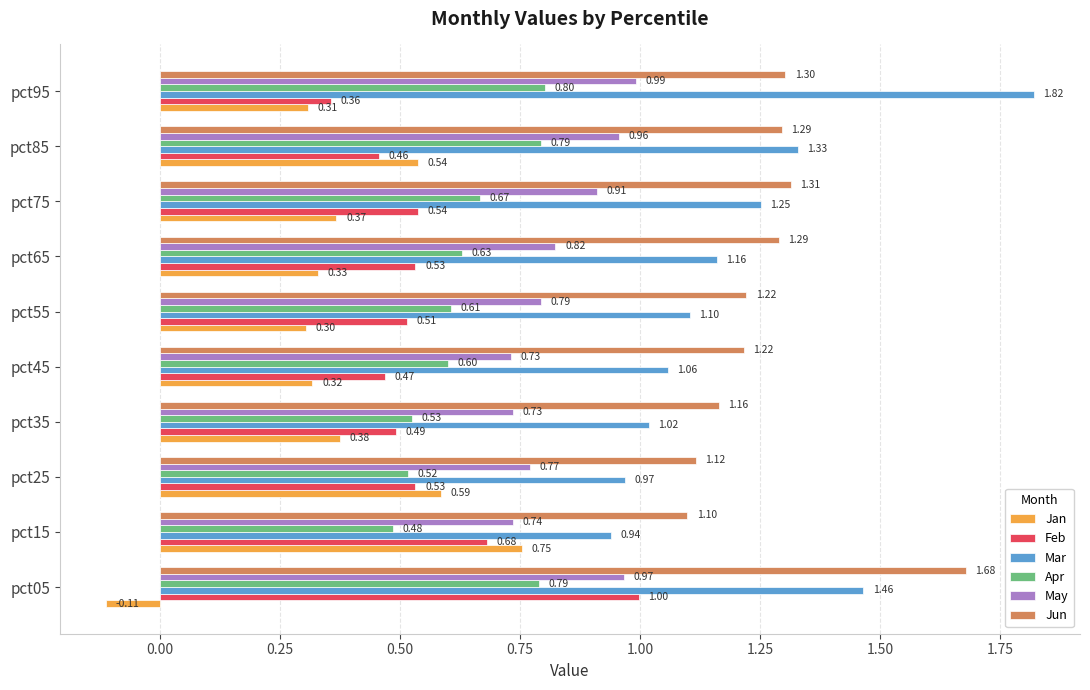

At pct85, list the series in order from smallest to largest.

Feb, Jan, Apr, May, Jun, Mar